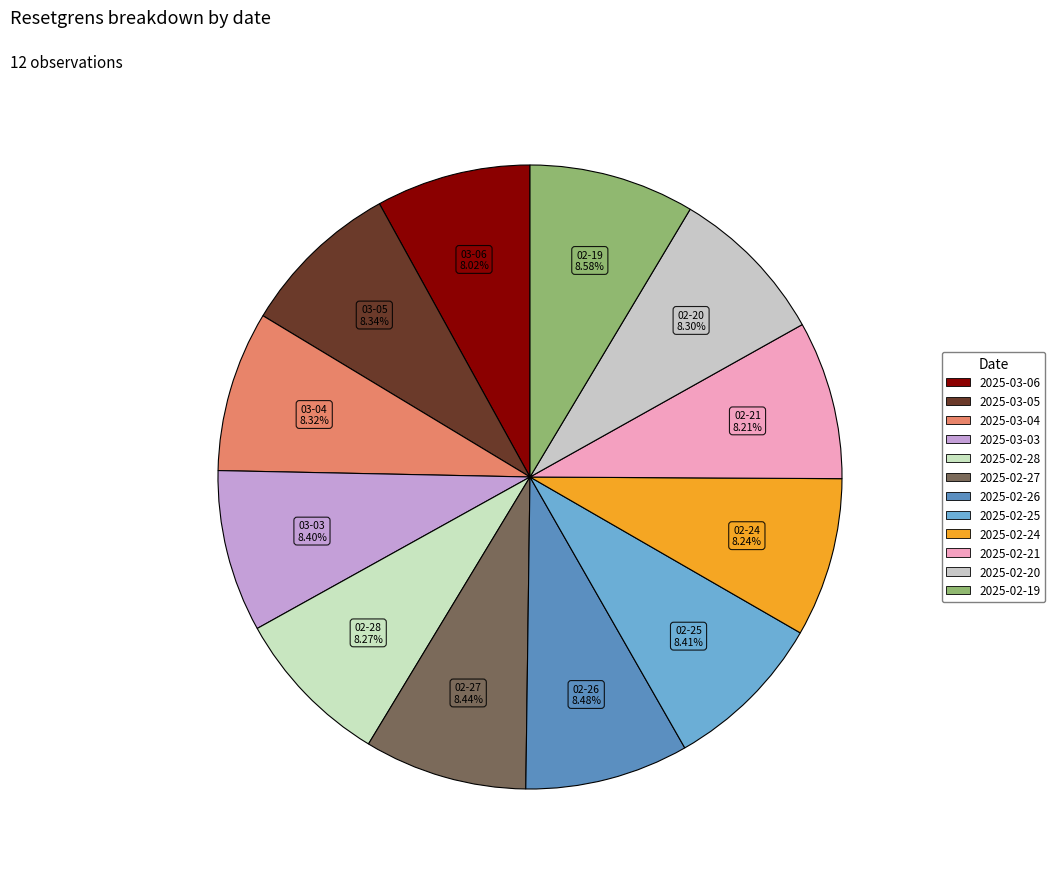

How many slices are in this pie chart?

12